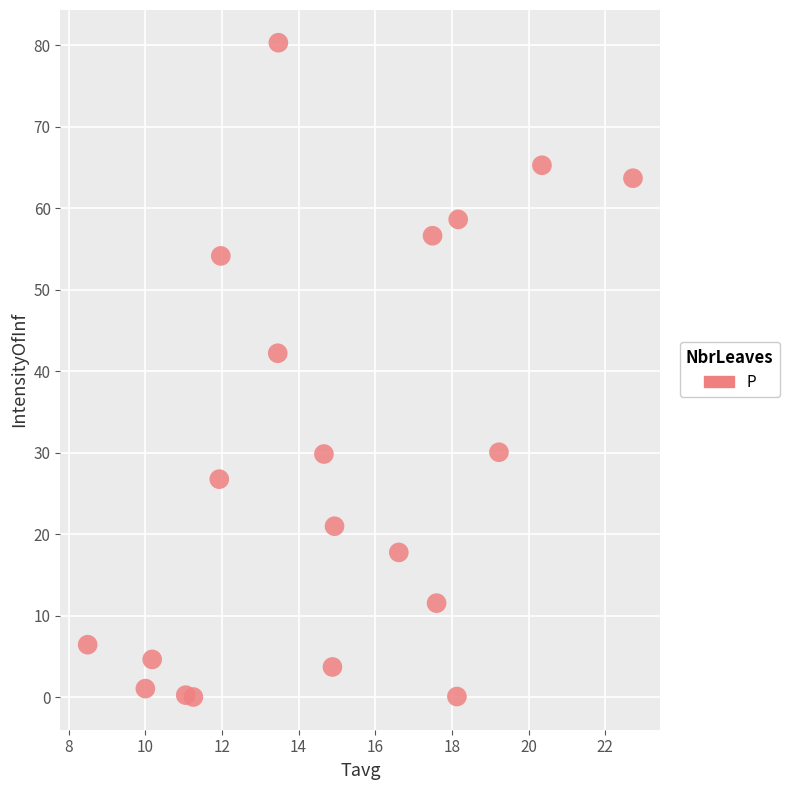

What Y value in the scatter plot is closest to 40?

42.2